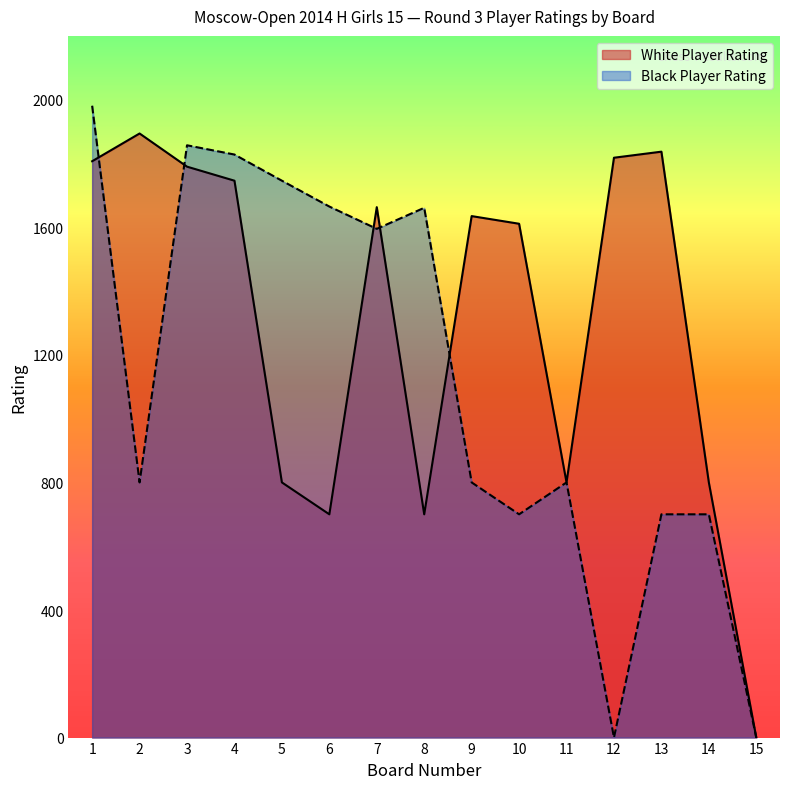

The value of White Player Rating at 3 is 1790. True or false?

True